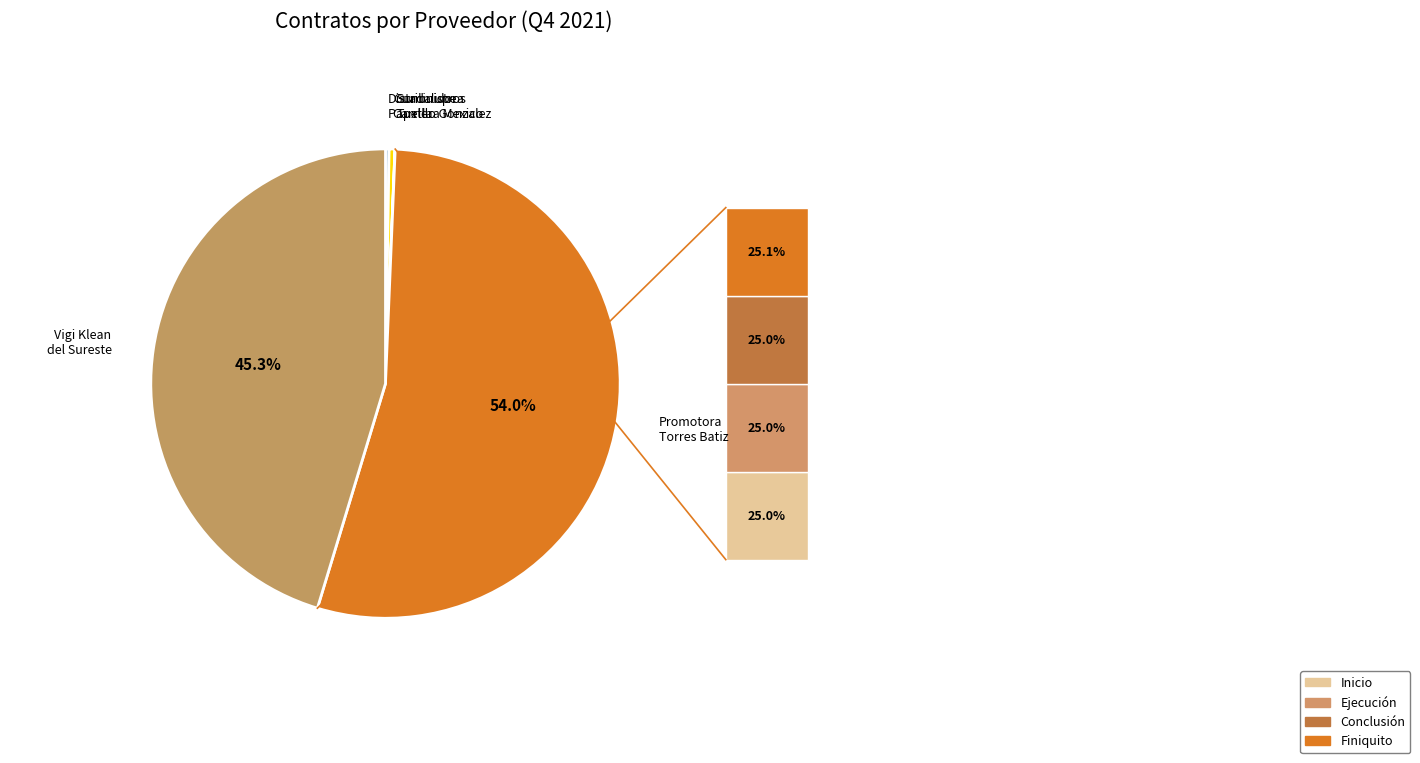

Approximately how many times larger is the value at Promotora Torres Batiz compared to Guadalupe Carrillo Gonzalez?

135.4